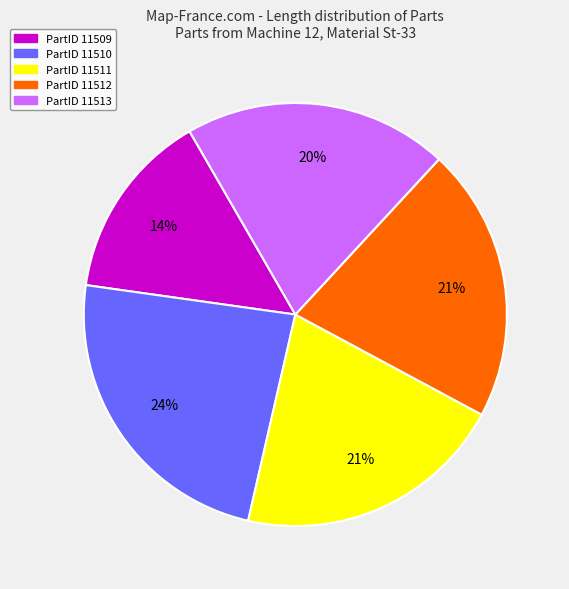

Does any single category account for the majority?

No